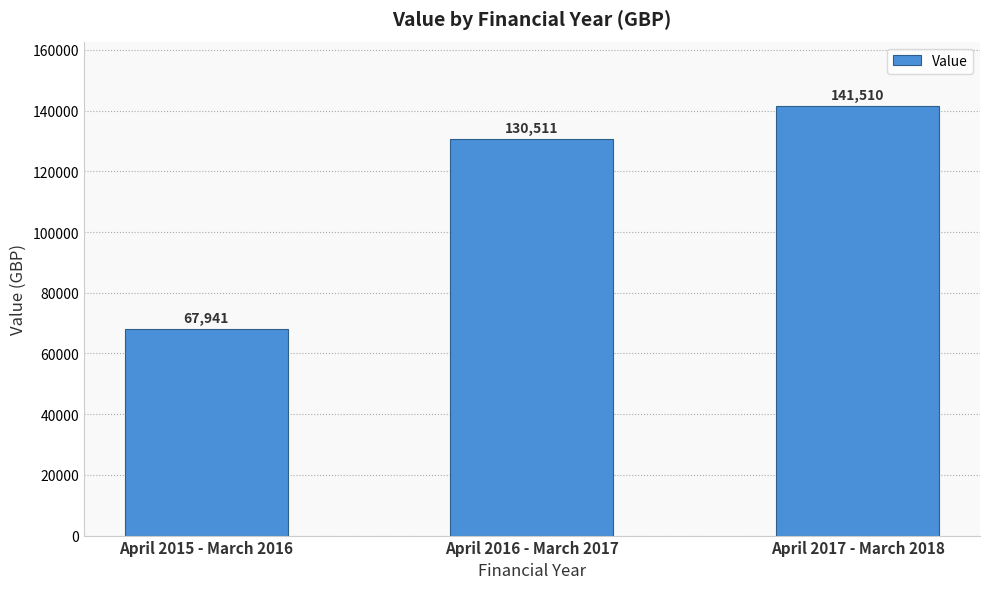

Is it true that the value at April 2017 - March 2018 is 141510?

True